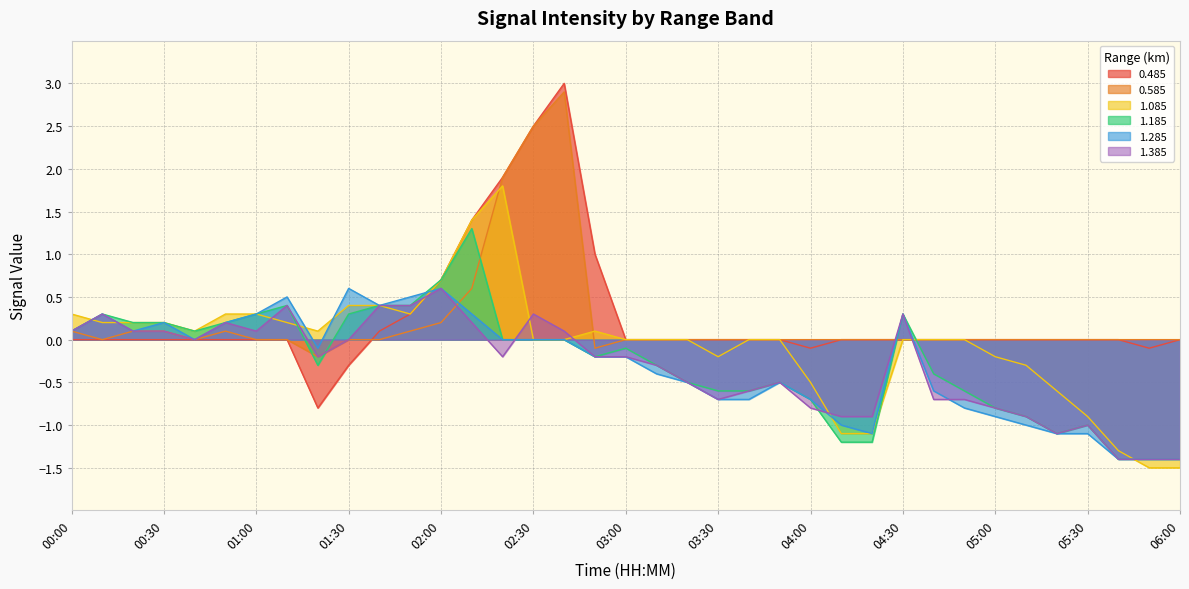

Which series has the widest spread of values?

0.485